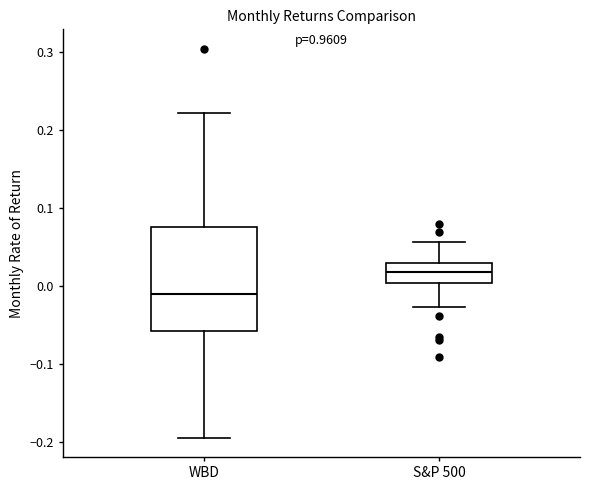

Reading left to right, transcribe this box plot: for each box, give where its median line is, the range the box spans, and where its two whiskers end, as read against the y-axis. The values are not printed on the chart, so give them approximately, as read against the axis.

WBD: median -0.01, box -0.06 to 0.08, whiskers -0.19 to 0.22
S&P 500: median 0.02, box 0.00 to 0.03, whiskers -0.03 to 0.06